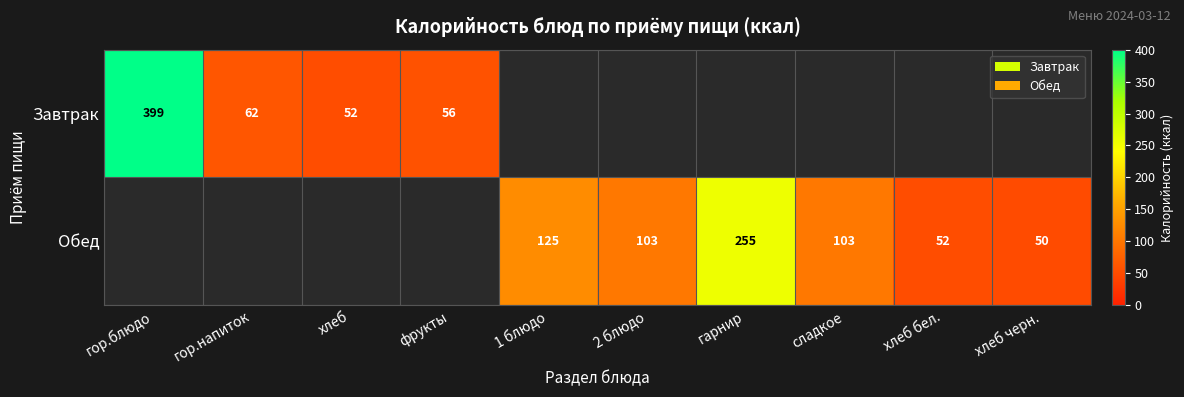

What is the difference between the Обед values at 2 блюдо and гарнир?

152.0